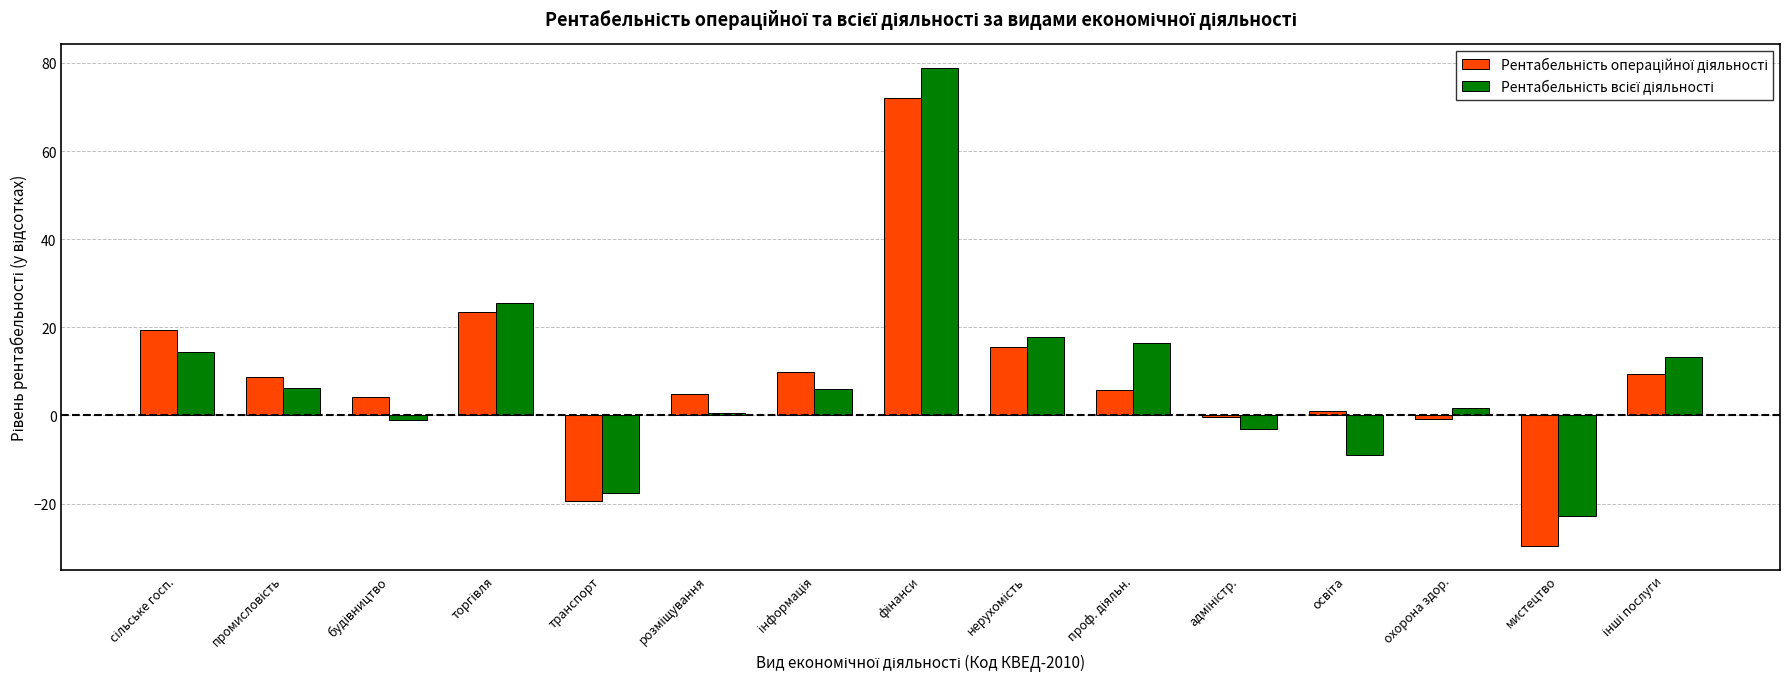

Which label corresponds to the smallest value in the chart?

мистецтво